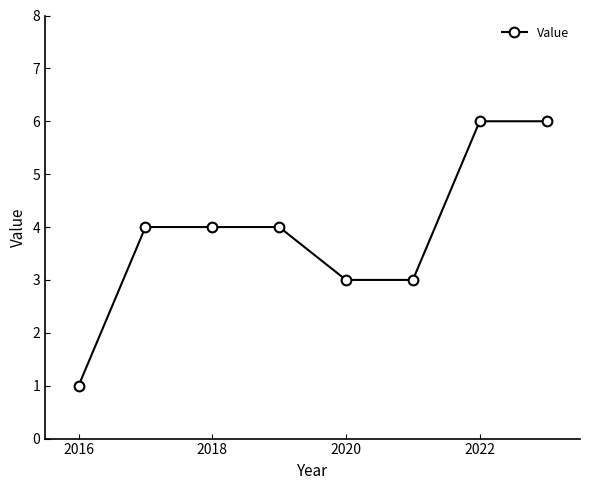

What is the average value?

4